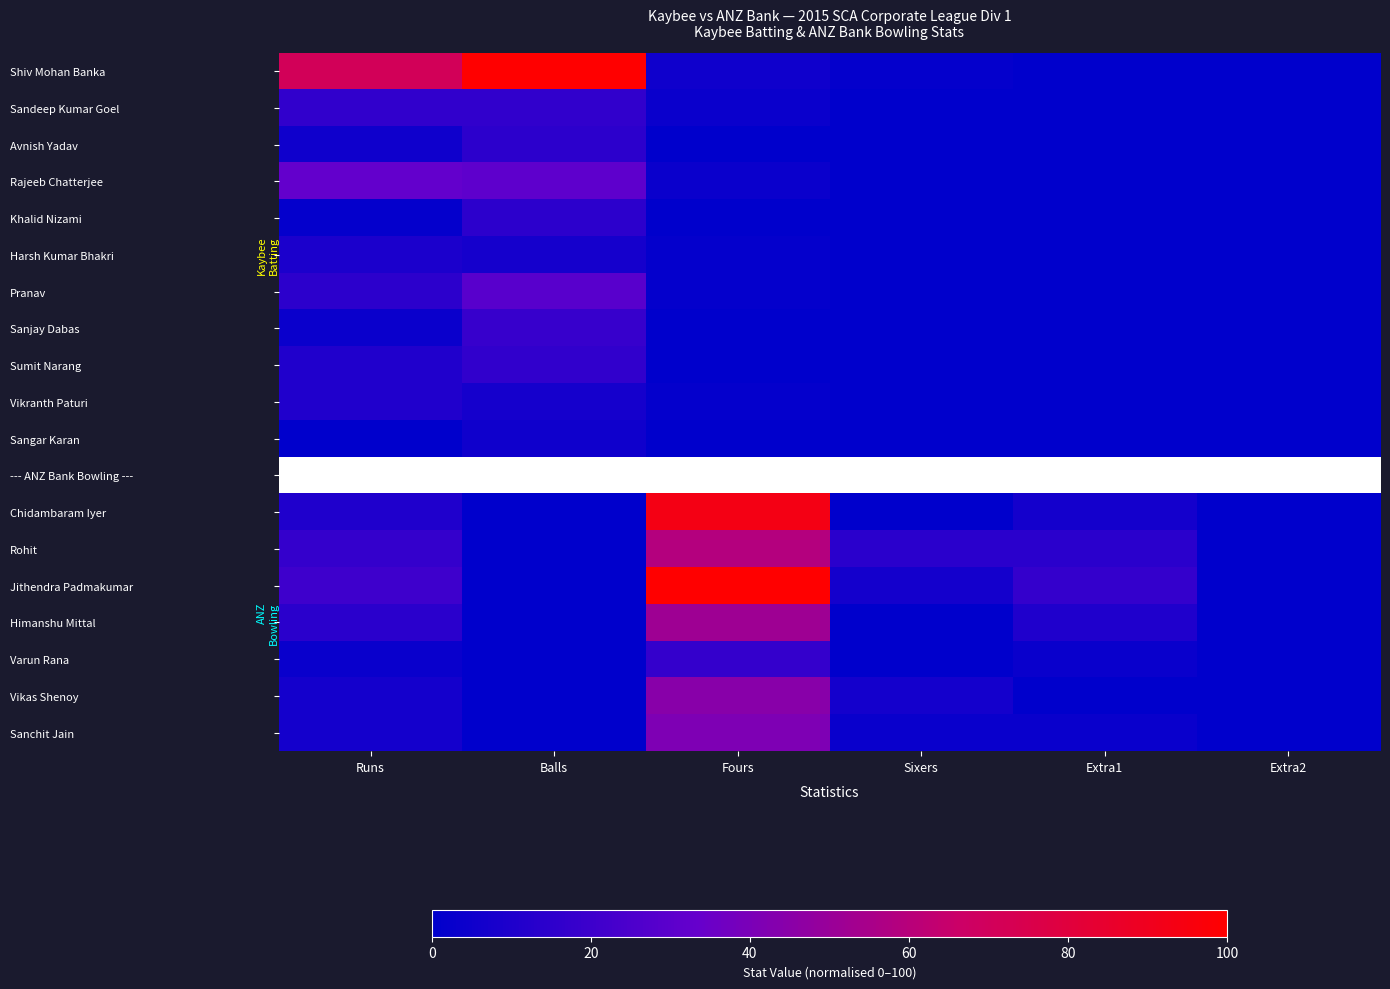

Which category has the highest value across all series?

Balls